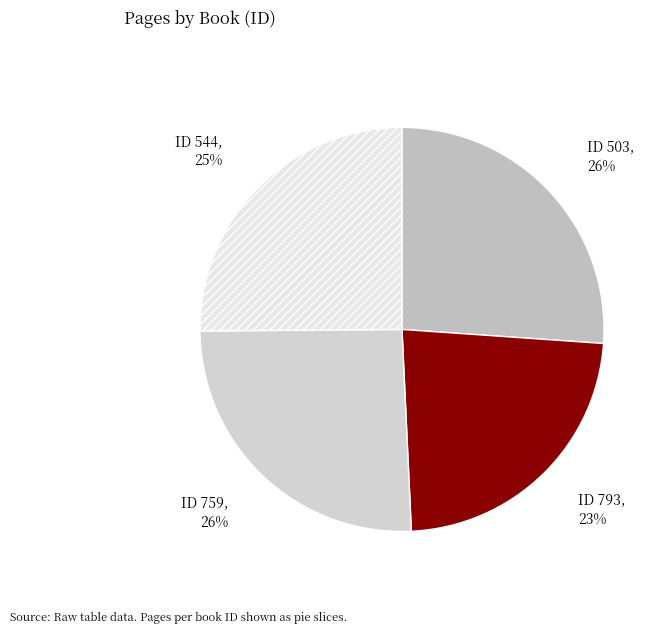

Count the number of slices in the pie.

4